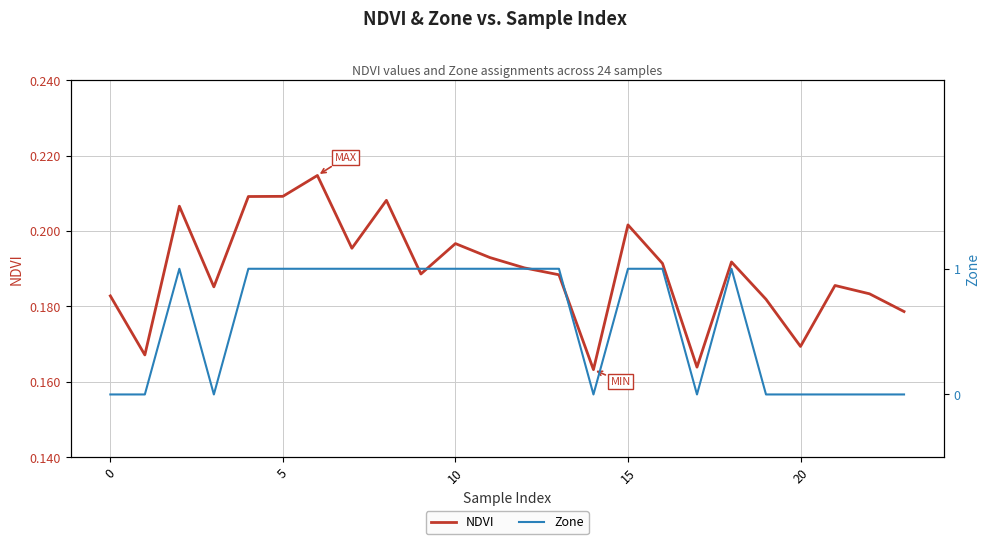

The NDVI series shows 0.1 at 20. True or false?

False